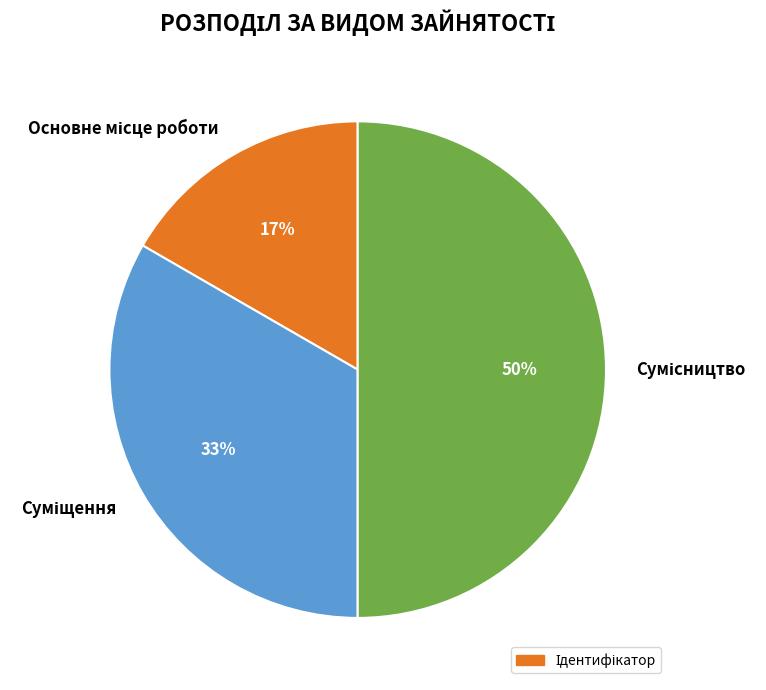

How many segments does this pie chart have?

3